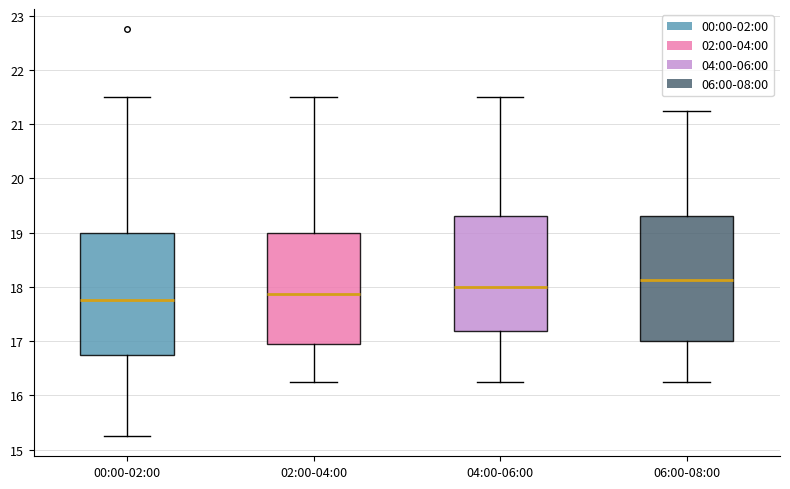

Which box has the lowest median line?

00:00-02:00